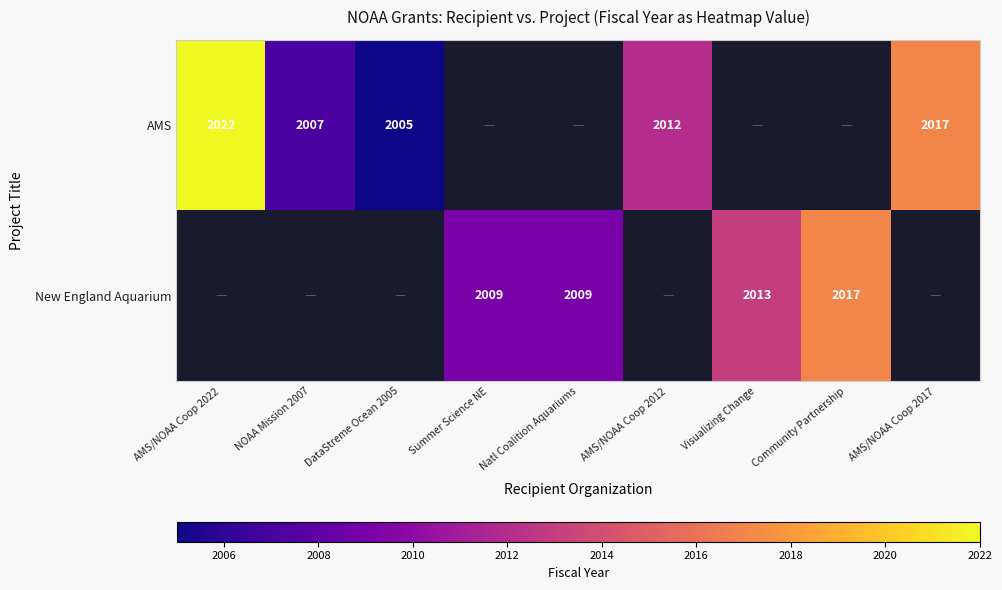

The New England Aquarium series shows 3331 at Summer Science NE. True or false?

False